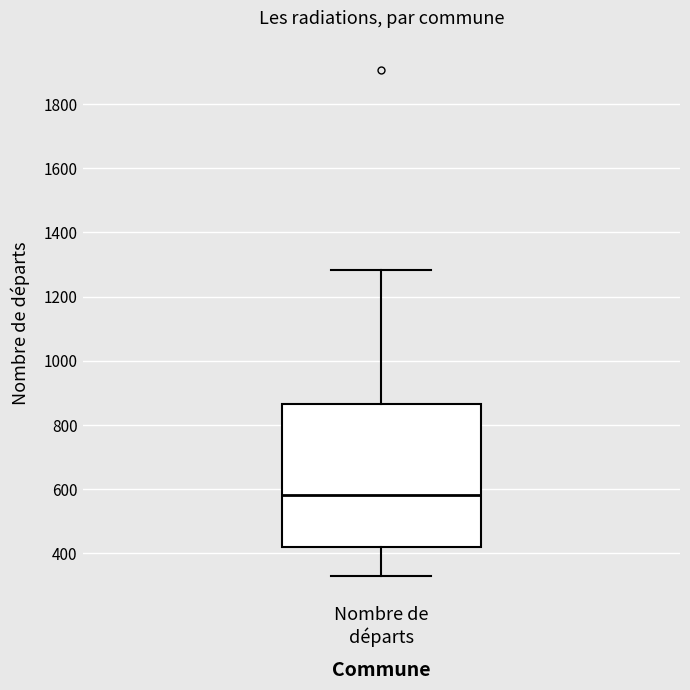

Where does the upper whisker of the box for Nombre de départs end on the y-axis? The values are not printed on the chart, so give them approximately, as read against the axis.

1280